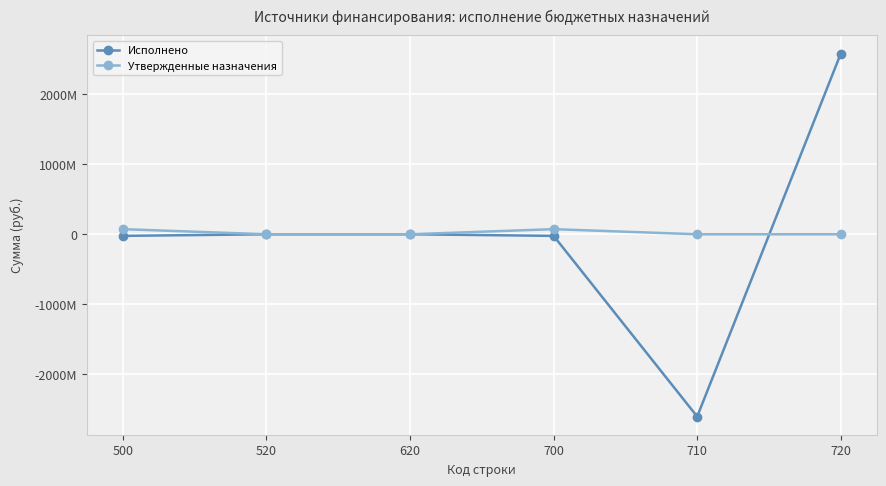

What are all the series names shown in the legend?

Исполнено, Утвержденные назначения